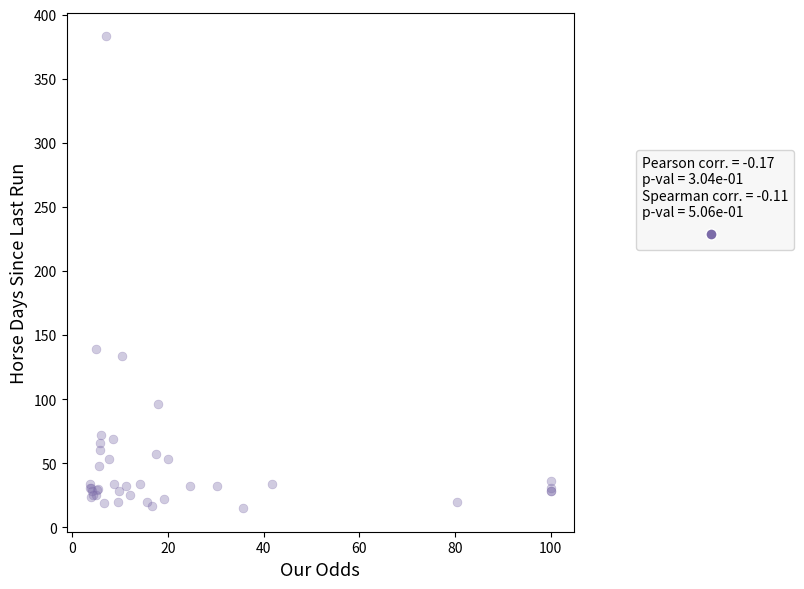

What Y value in the scatter plot is closest to 199?

139